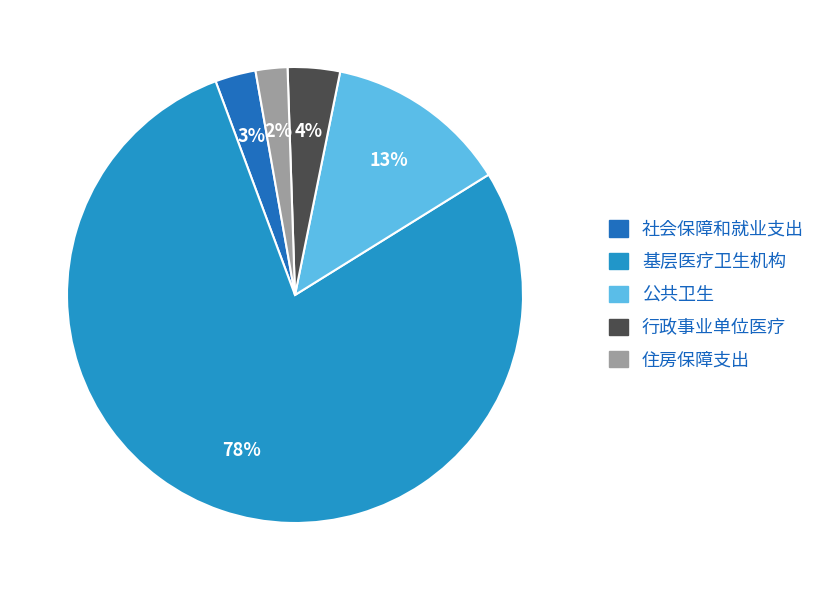

How many segments does this pie chart have?

5